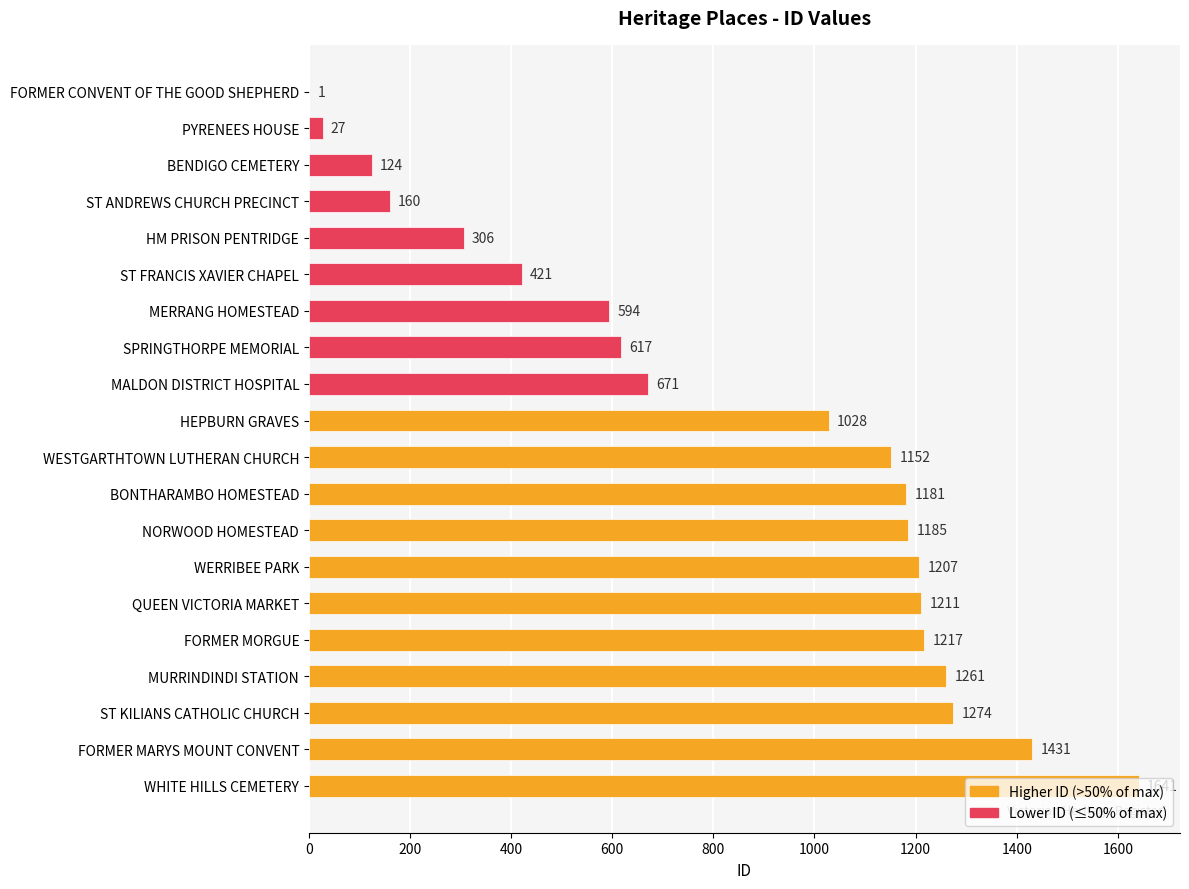

What is the average value?

835